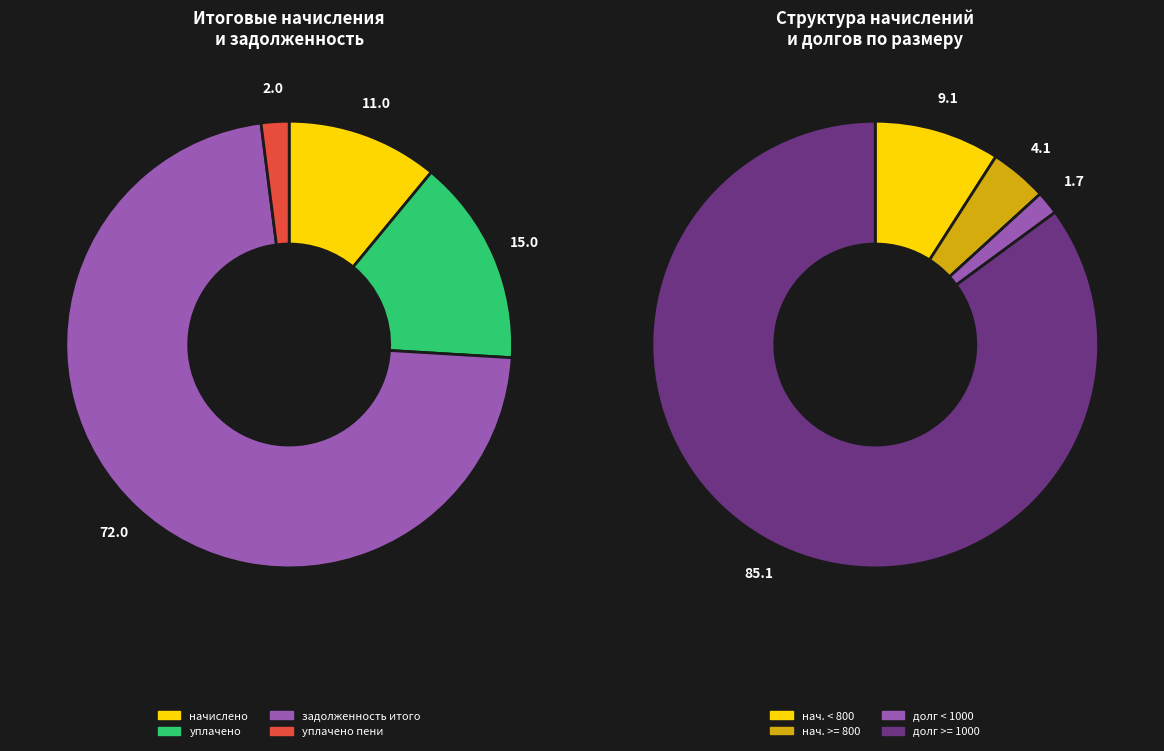

Is 4 the majority of the pie?

No